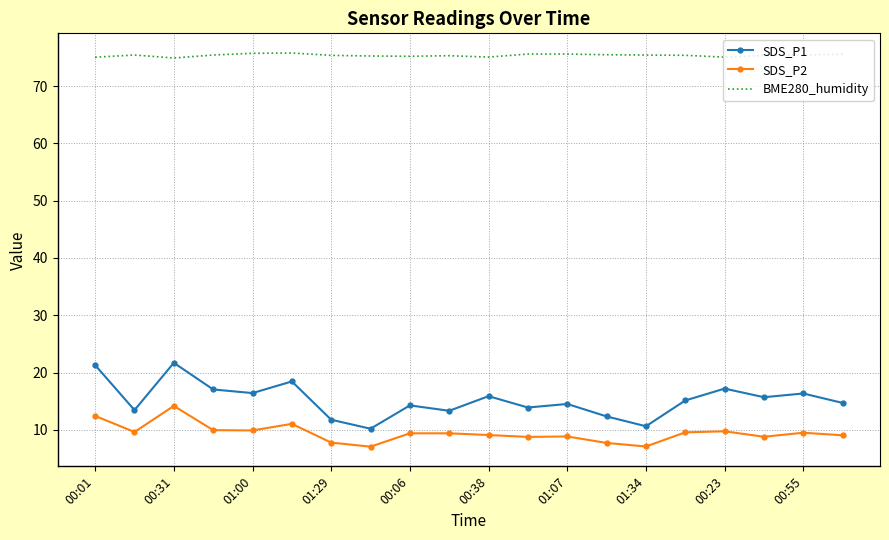

Which series has the largest total across all categories?

BME280_humidity